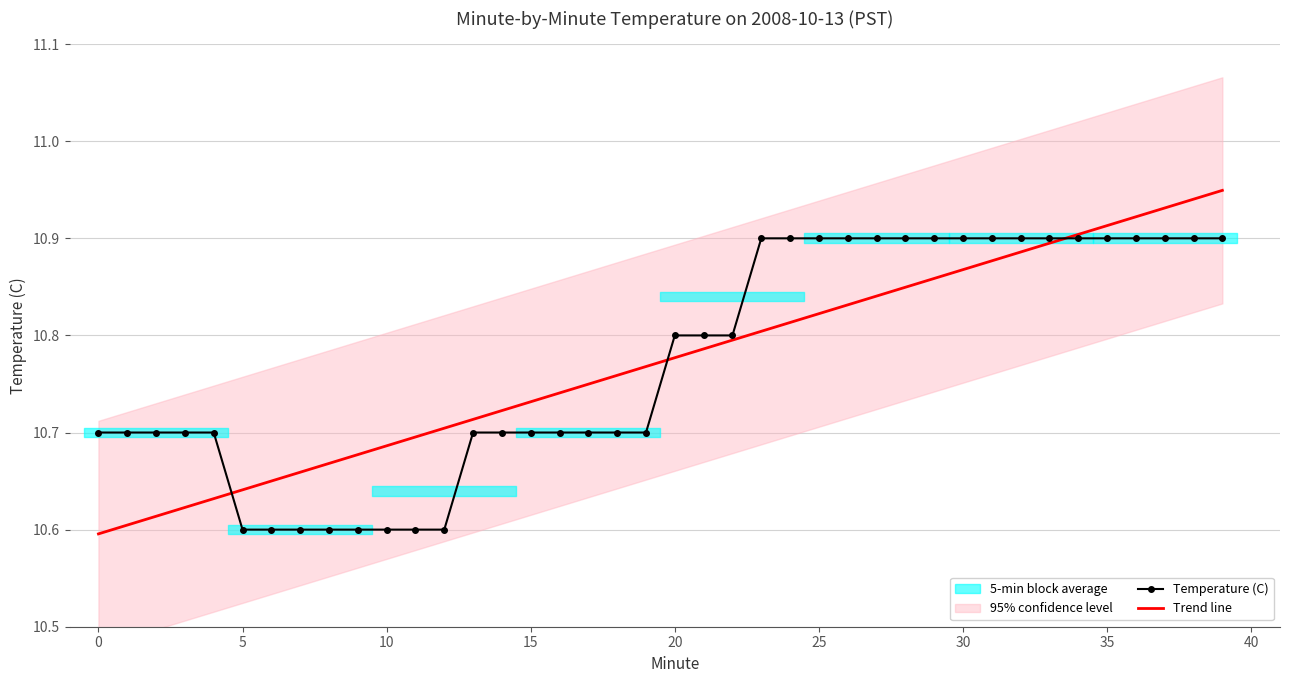

Rank the series by their average value, from lowest to highest.

Trend line, Temperature (C)